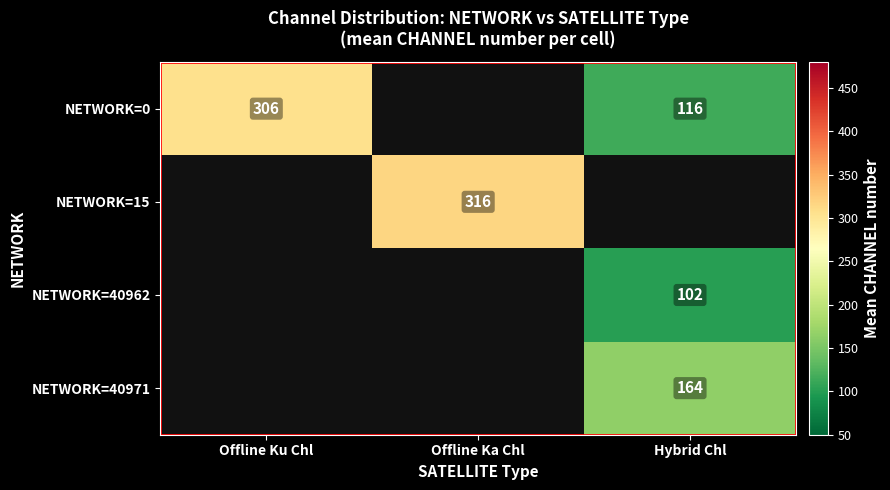

Which category has the highest value in the NETWORK=0 series?

Offline Ku Chl